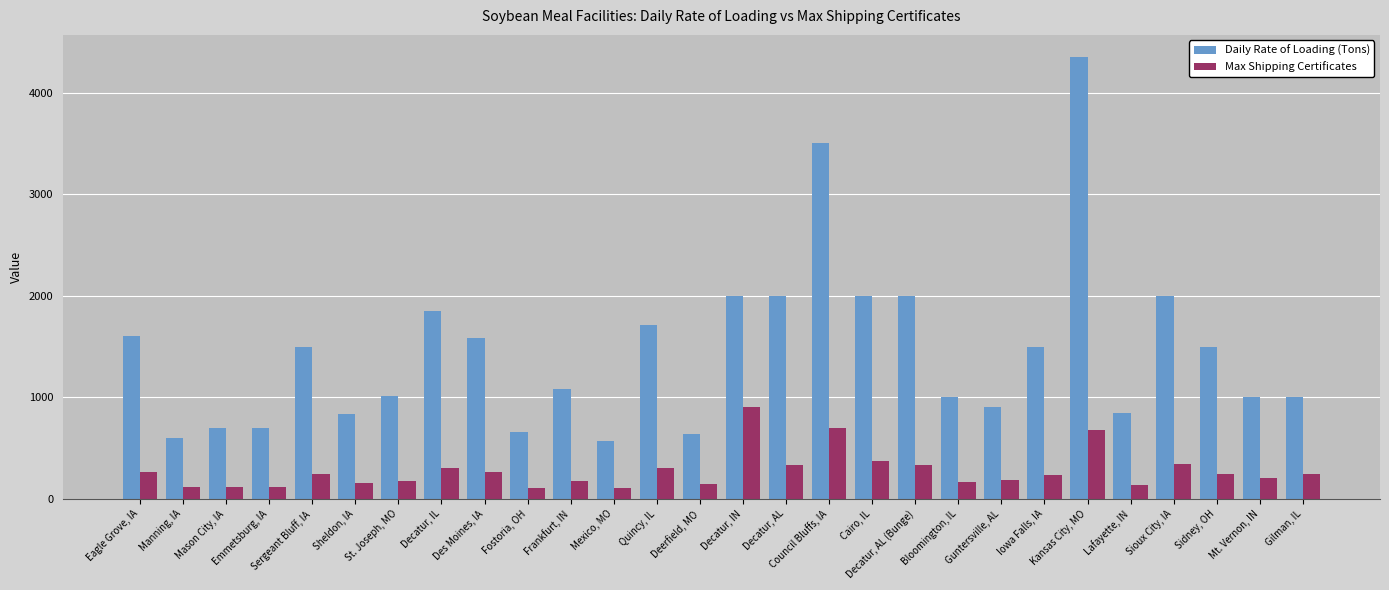

What are all the series names shown in the legend?

Daily Rate of Loading (Tons), Max Shipping Certificates